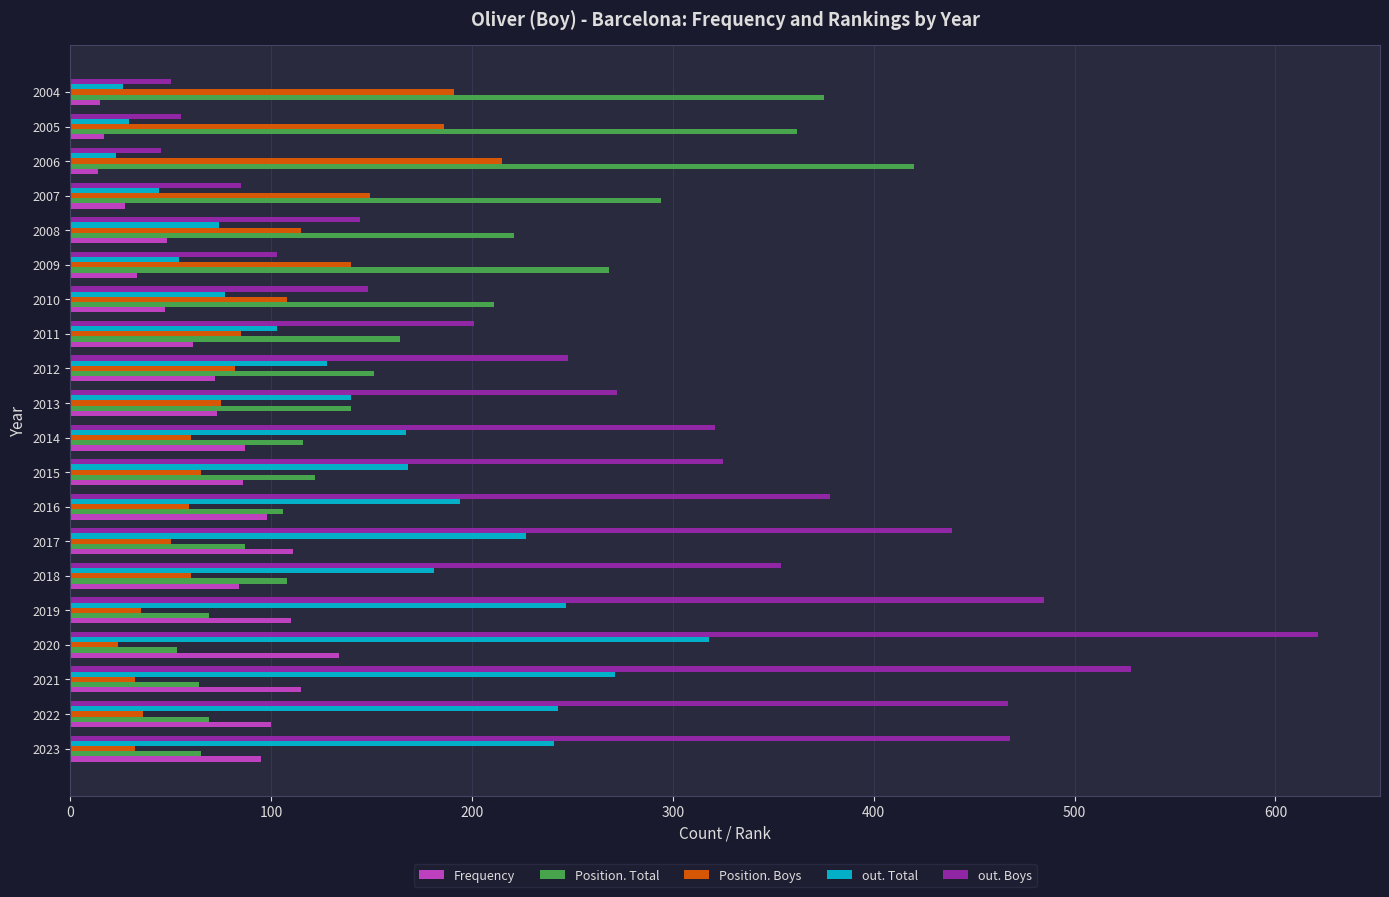

Which series has the largest range (max minus min)?

out. Boys